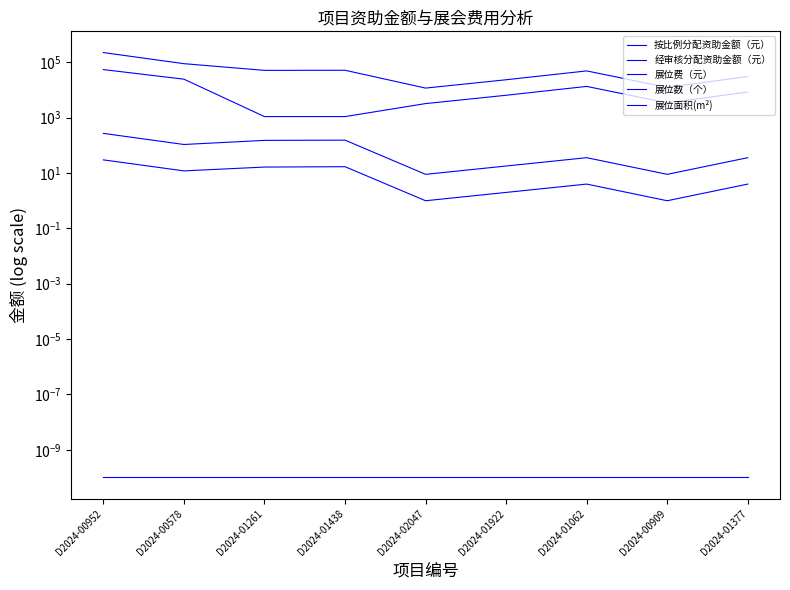

Reading left to right, transcribe all the data shown in this chart.

按比例分配资助金额（元）: 55000.0	24750.0	1100.0	1100.0	3250.0	6490.0	13560.0	3440.0	8520.0
经审核分配资助金额（元）: 0.0	0.0	0.0	0.0	0.0	0.0	0.0	0.0	0.0
展位费（元）: 226576.0	89964.0	51500.0	52000.0	11800.0	23600.0	49296.4	12508.0	30960.0
展位数（个）: 30.0	12.0	16.5	17.0	1.0	2.0	4.0	1.0	4.0
展位面积(m²): 272.0	108.0	152.0	155.0	9.0	18.0	36.0	9.0	36.0